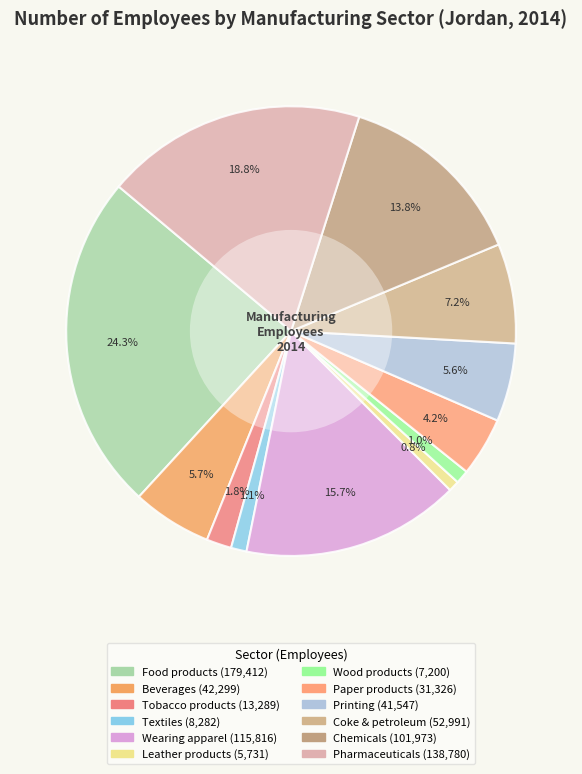

True or false: Pharmaceuticals accounts for 27% of the total.

False